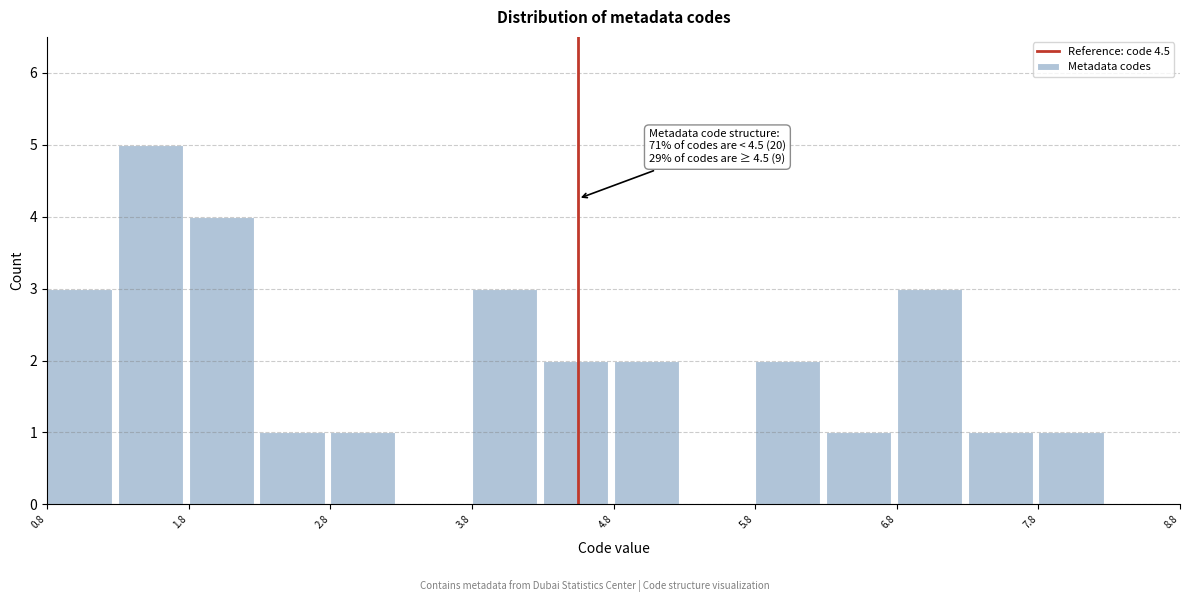

Over which range of the x-axis is the bar tallest?

1.25 to 1.75